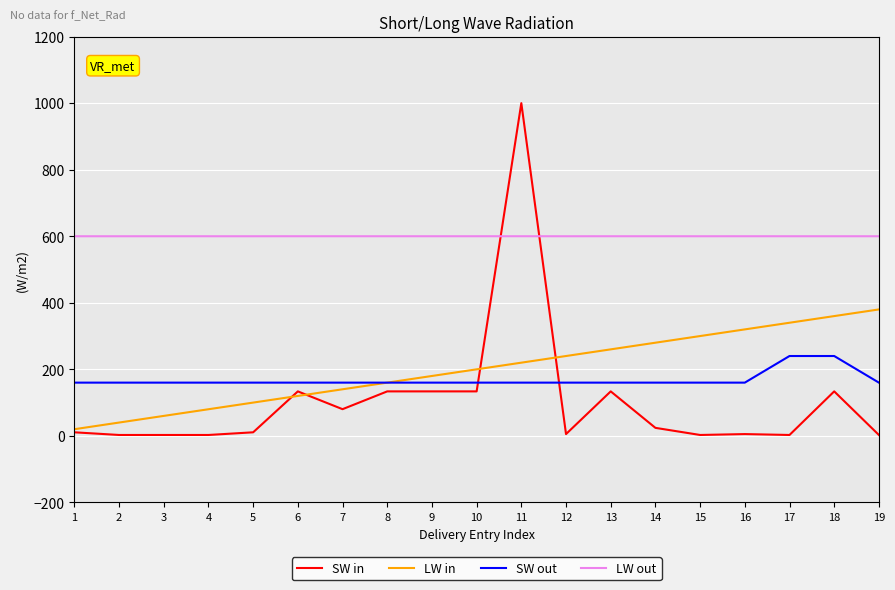

What is the sum of all SW in values?

1954.5